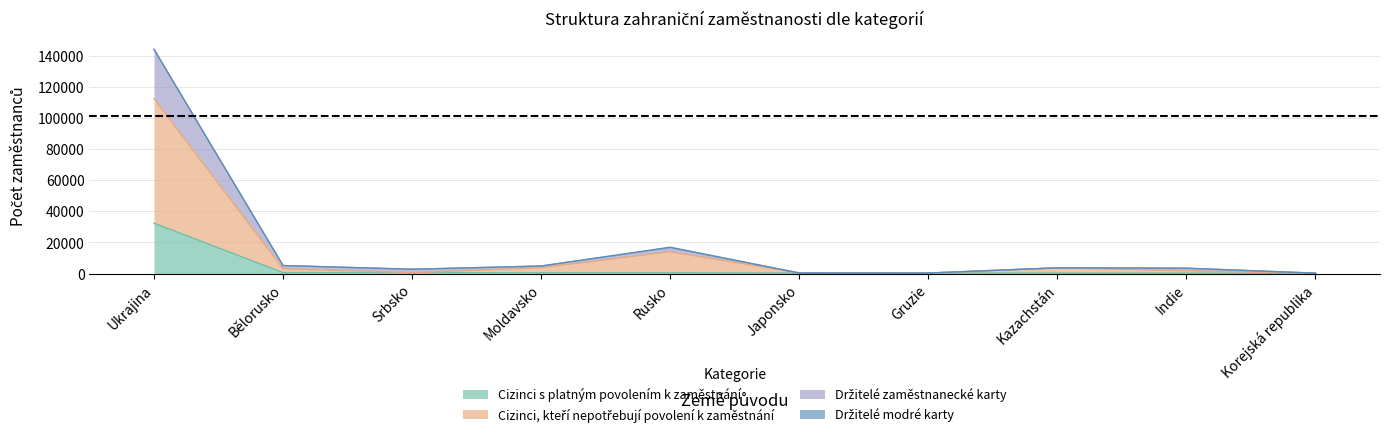

What value does the Cizinci, kteří nepotřebují povolení k zaměstnání series have at Korejská republika, to the nearest 100?

200